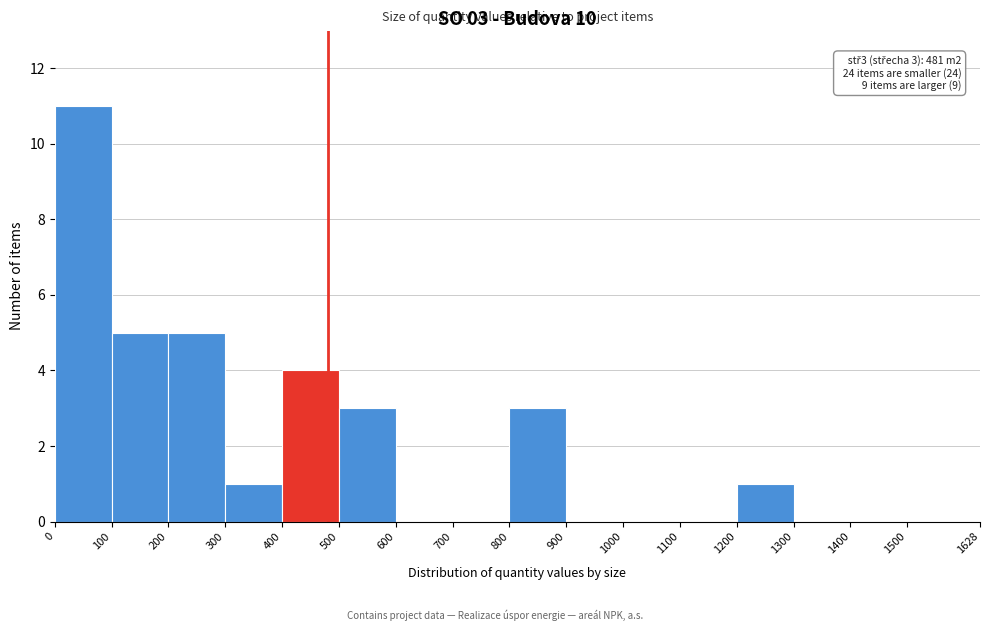

Which range on the x-axis has the tallest bar?

0 to 100